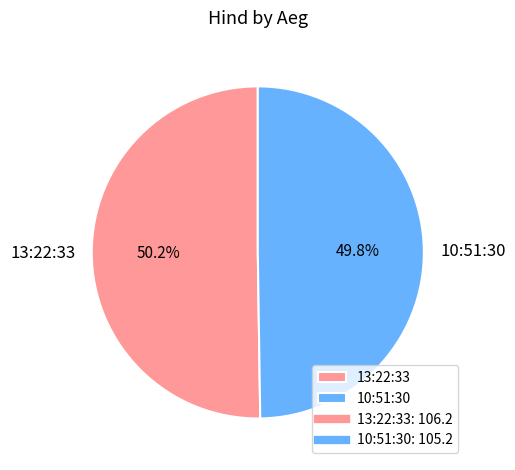

Is there any slice that represents more than half of the pie?

Yes